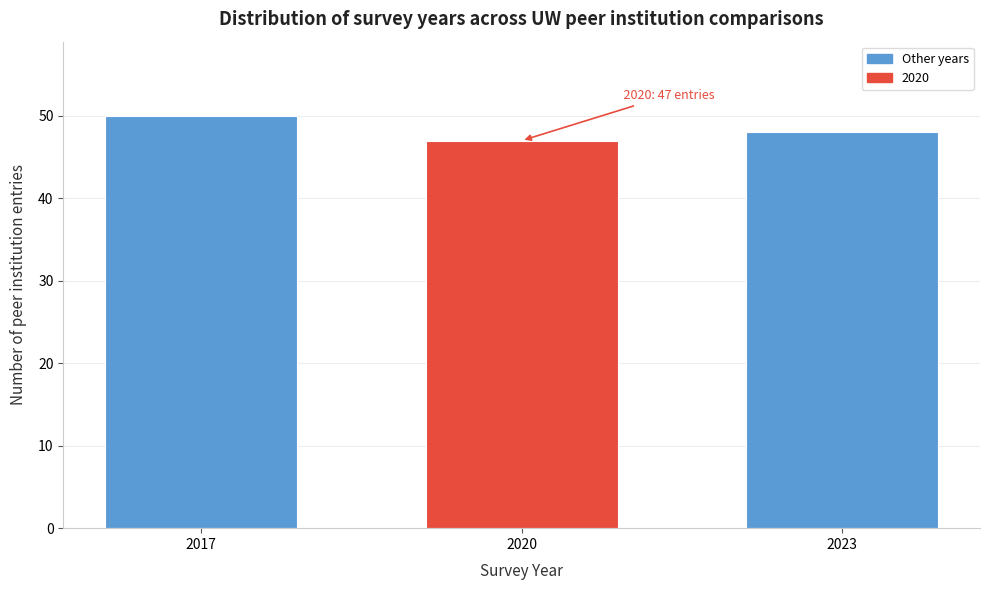

Reading left to right, transcribe all the data shown in this chart.

2017=50	2020=47	2023=48